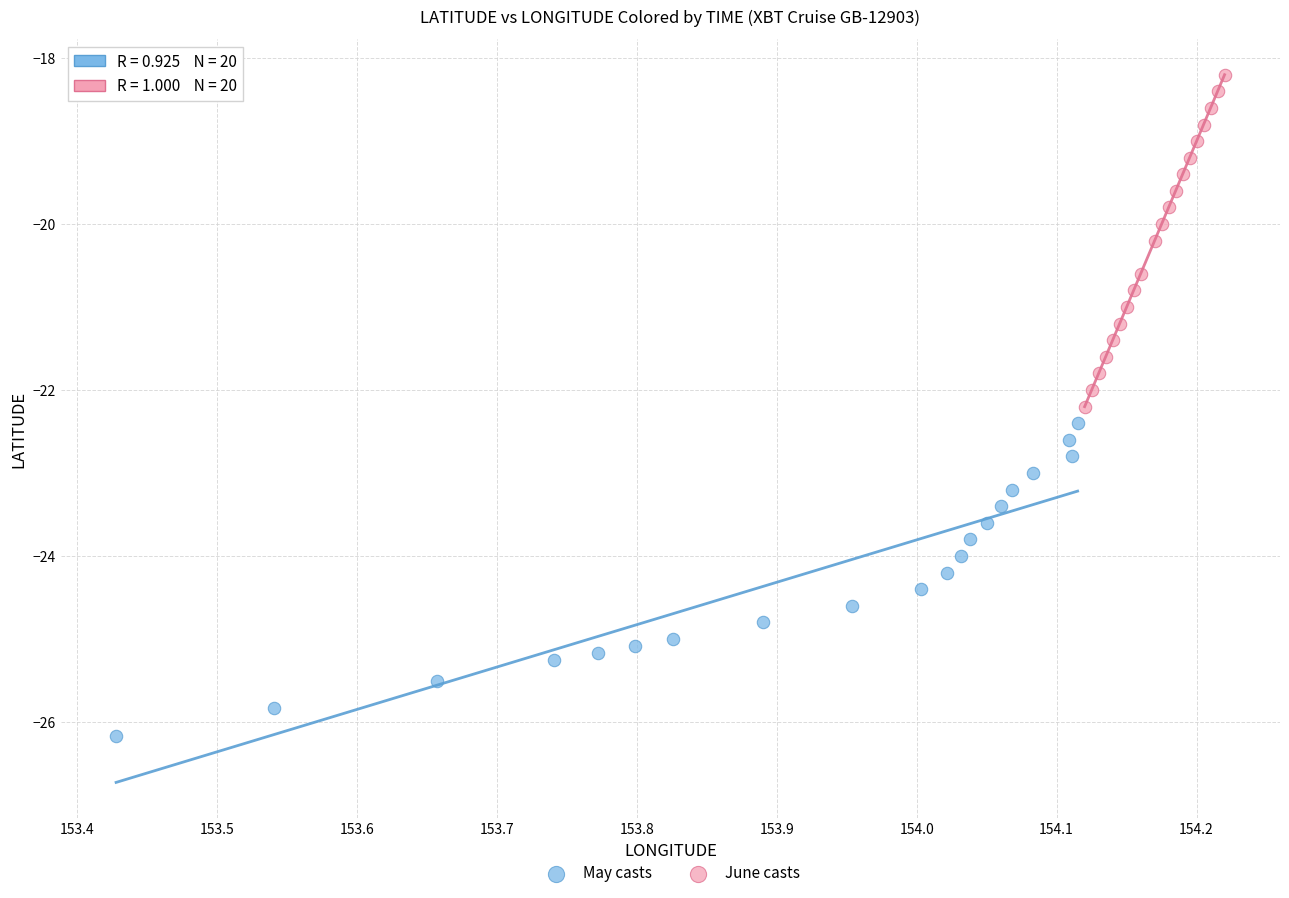

What are all the series names shown in the legend?

May casts, June casts